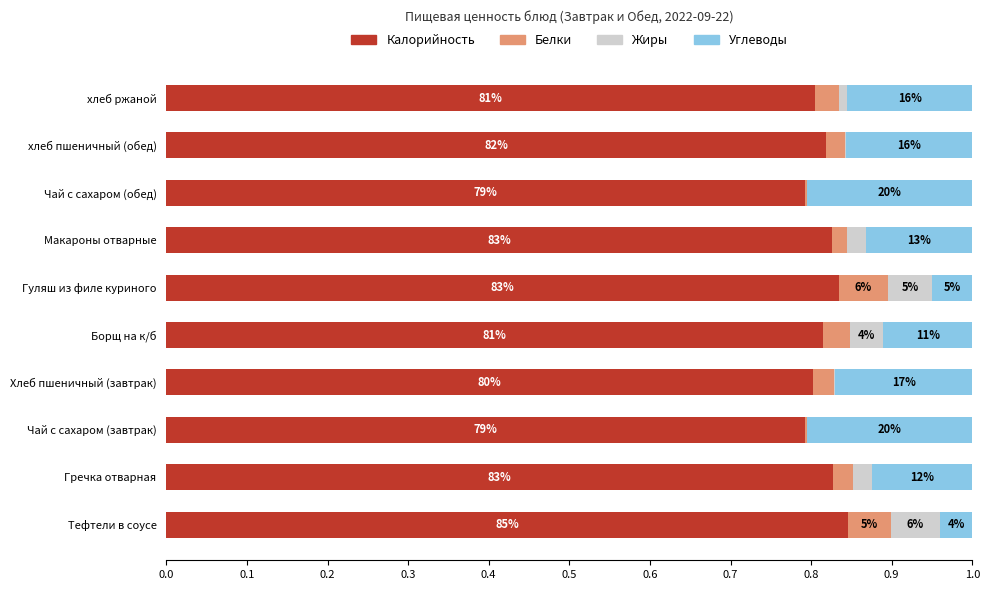

What are all the series names shown in the legend?

Калорийность, Белки, Жиры, Углеводы